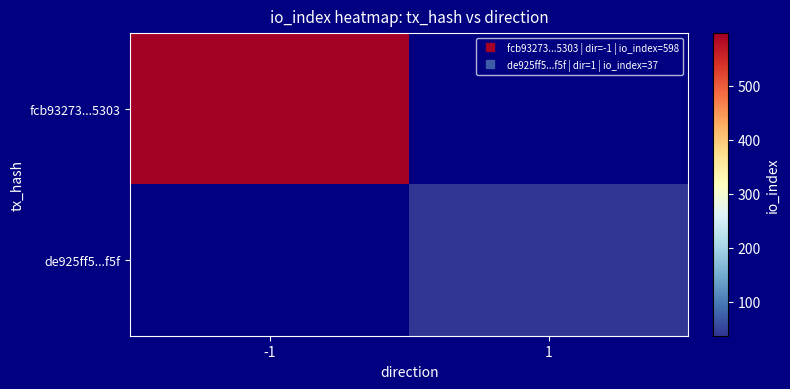

Which series has the widest spread of values?

fcb93273...5303